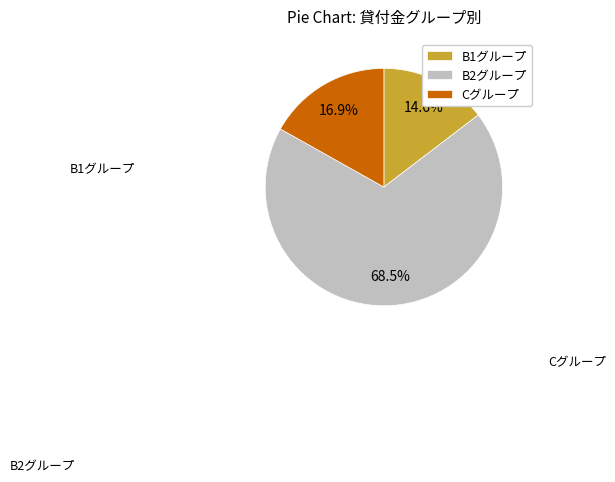

Count the number of slices in the pie.

3